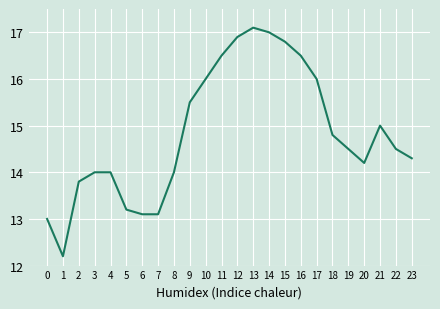

Which has a higher value, 18 or 12?

12